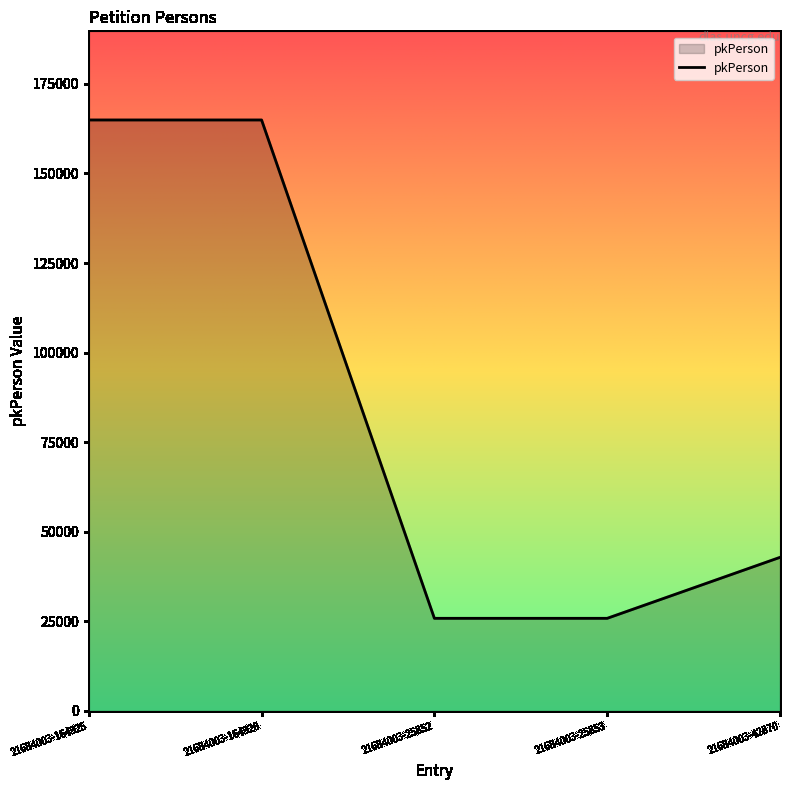

What position from the right is 21684003-42870?

1